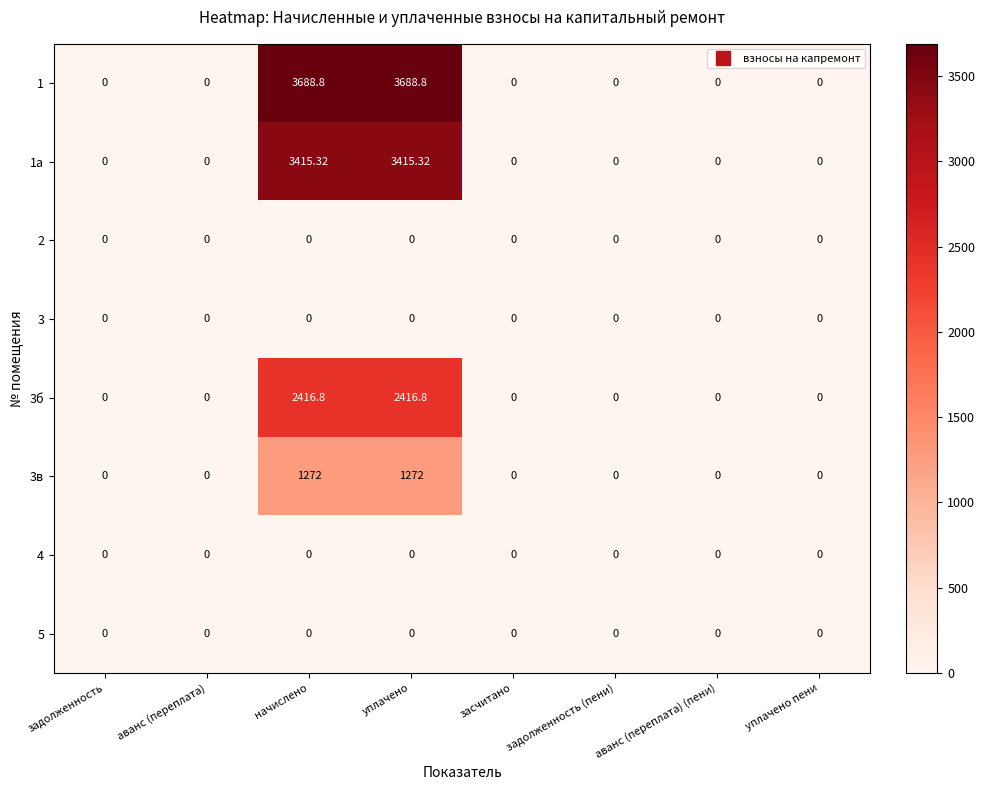

At which category is the sum across all series the highest?

начислено